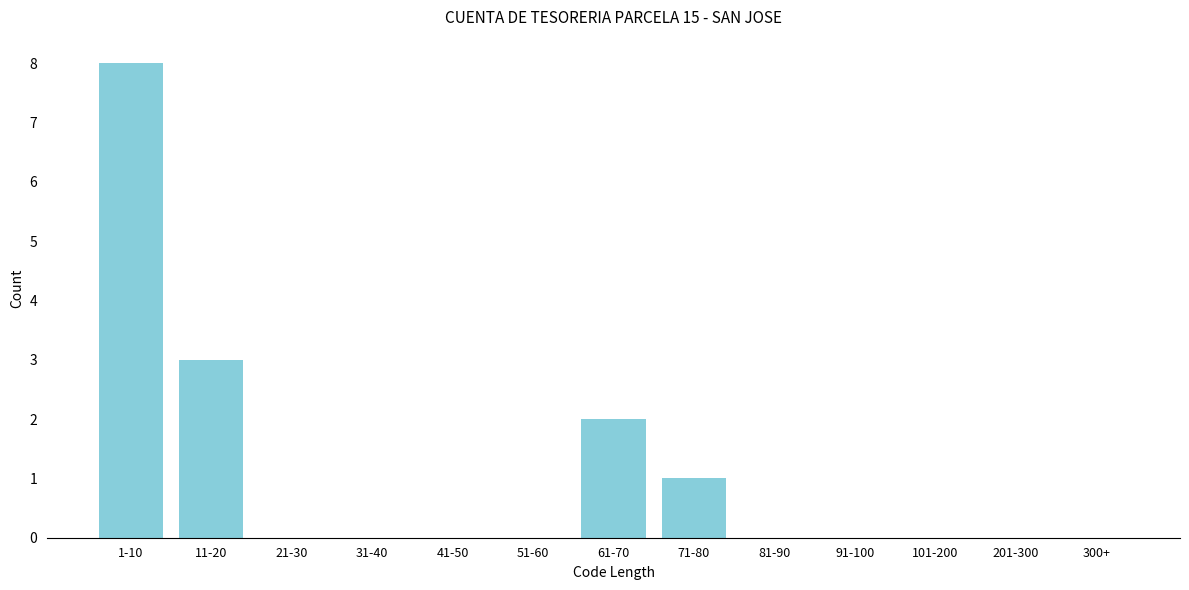

Reading left to right, extract all data points from this chart.

1-10=8	11-20=3	21-30=0	31-40=0	41-50=0	51-60=0	61-70=2	71-80=1	81-90=0	91-100=0	101-200=0	201-300=0	300+=0